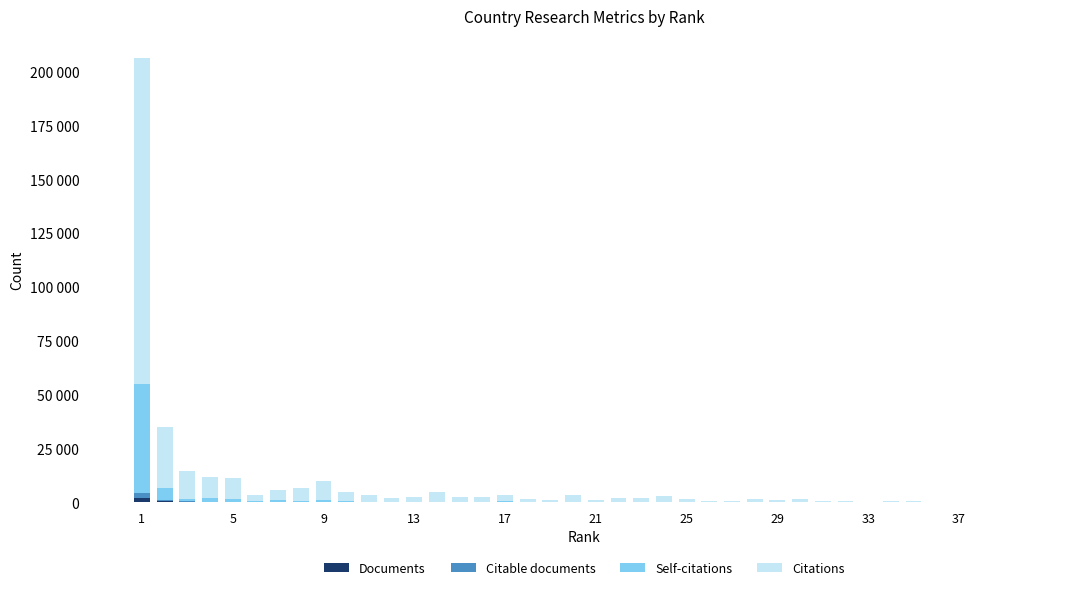

Are the bars grouped side by side (vs. stacked)?

No